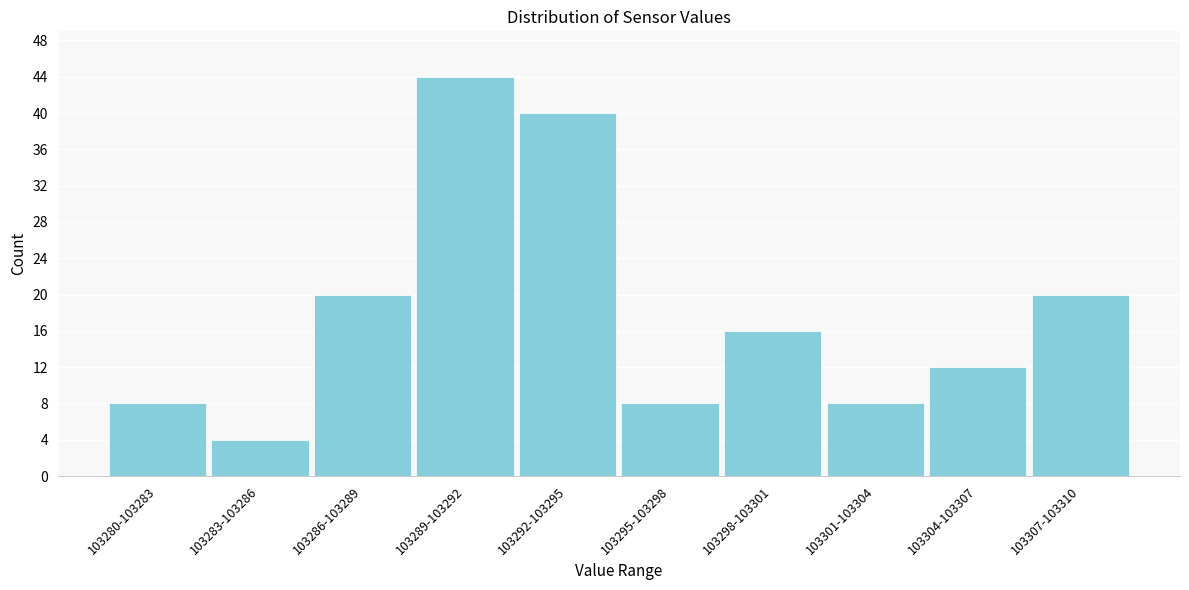

Reading right to left, what are all the values shown in this chart?

20	12	8	16	8	40	44	20	4	8